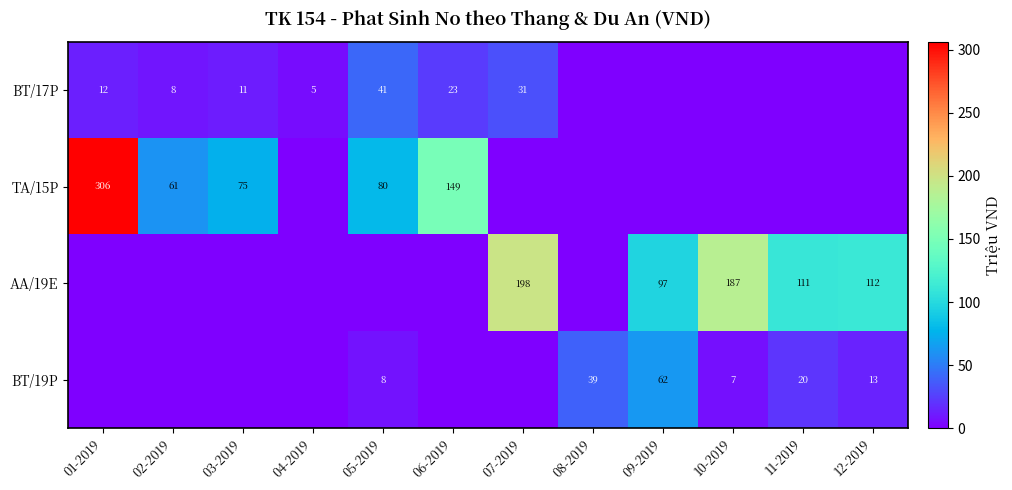

The BT/19P series shows 58 at 08-2019. True or false?

False